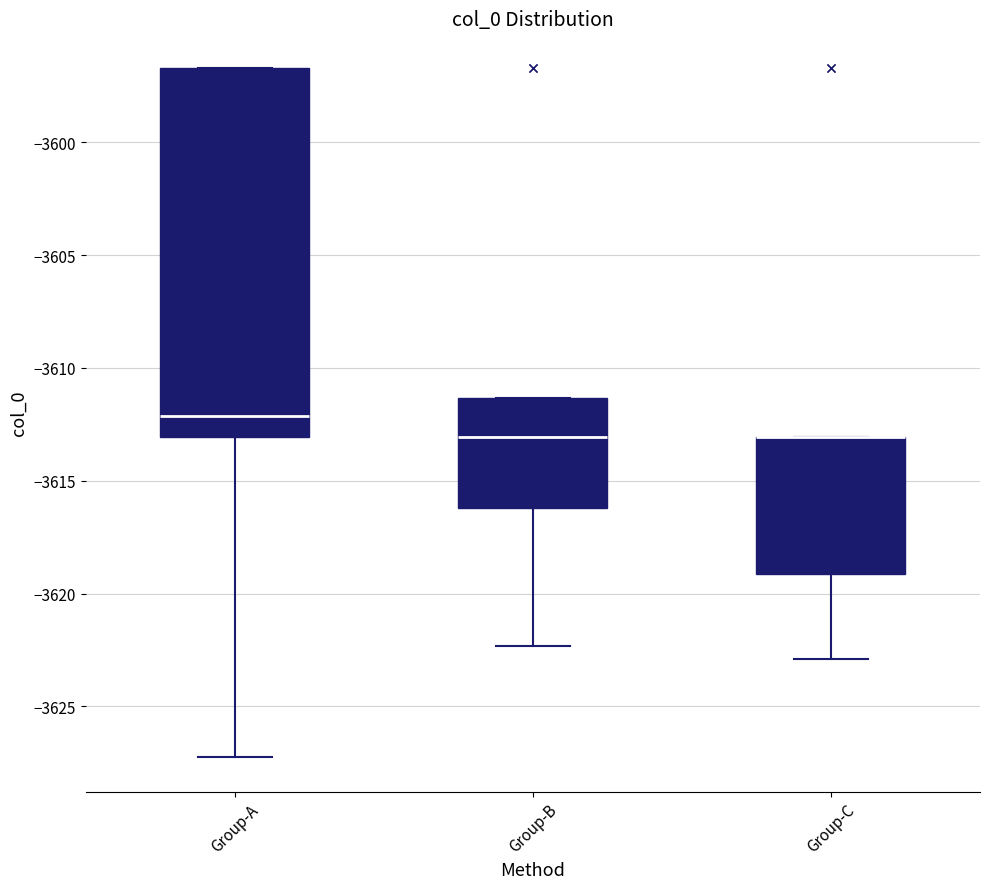

Reading left to right, transcribe this box plot: for each box, give where its median line is, the range the box spans, and where its two whiskers end, as read against the y-axis. The values are not printed on the chart, so give them approximately, as read against the axis.

Group-A: median -3612.0, box -3613.0 to -3596.5, whiskers -3627.0 to -3596.5
Group-B: median -3613.0, box -3616.0 to -3611.5, whiskers -3622.5 to -3611.5
Group-C: median -3613.0 (drawn on the box's upper edge), box -3619.0 to -3613.0, whiskers -3623.0 to -3613.0